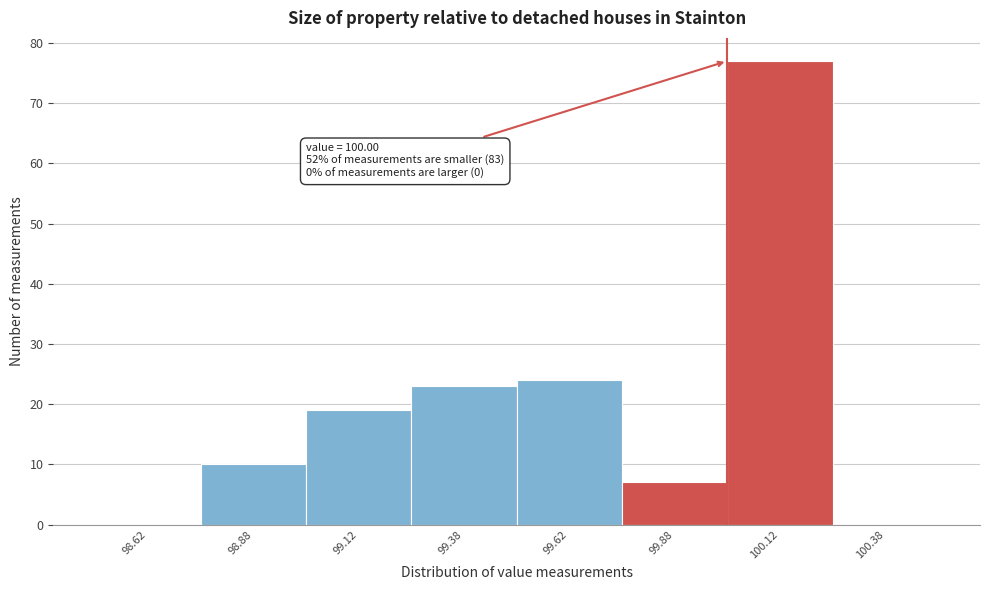

Which range on the x-axis has the tallest bar?

100.00 to 100.25